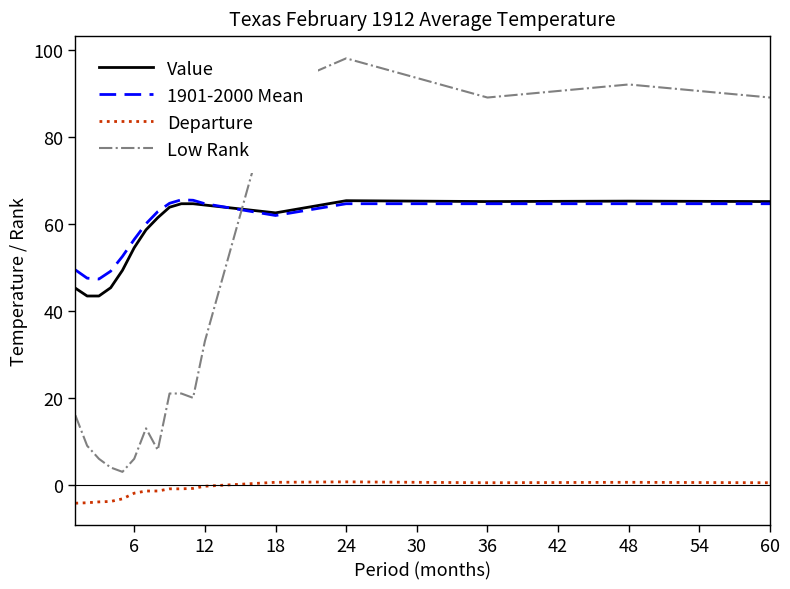

True or false: Low Rank and Departure intersect in this chart.

False